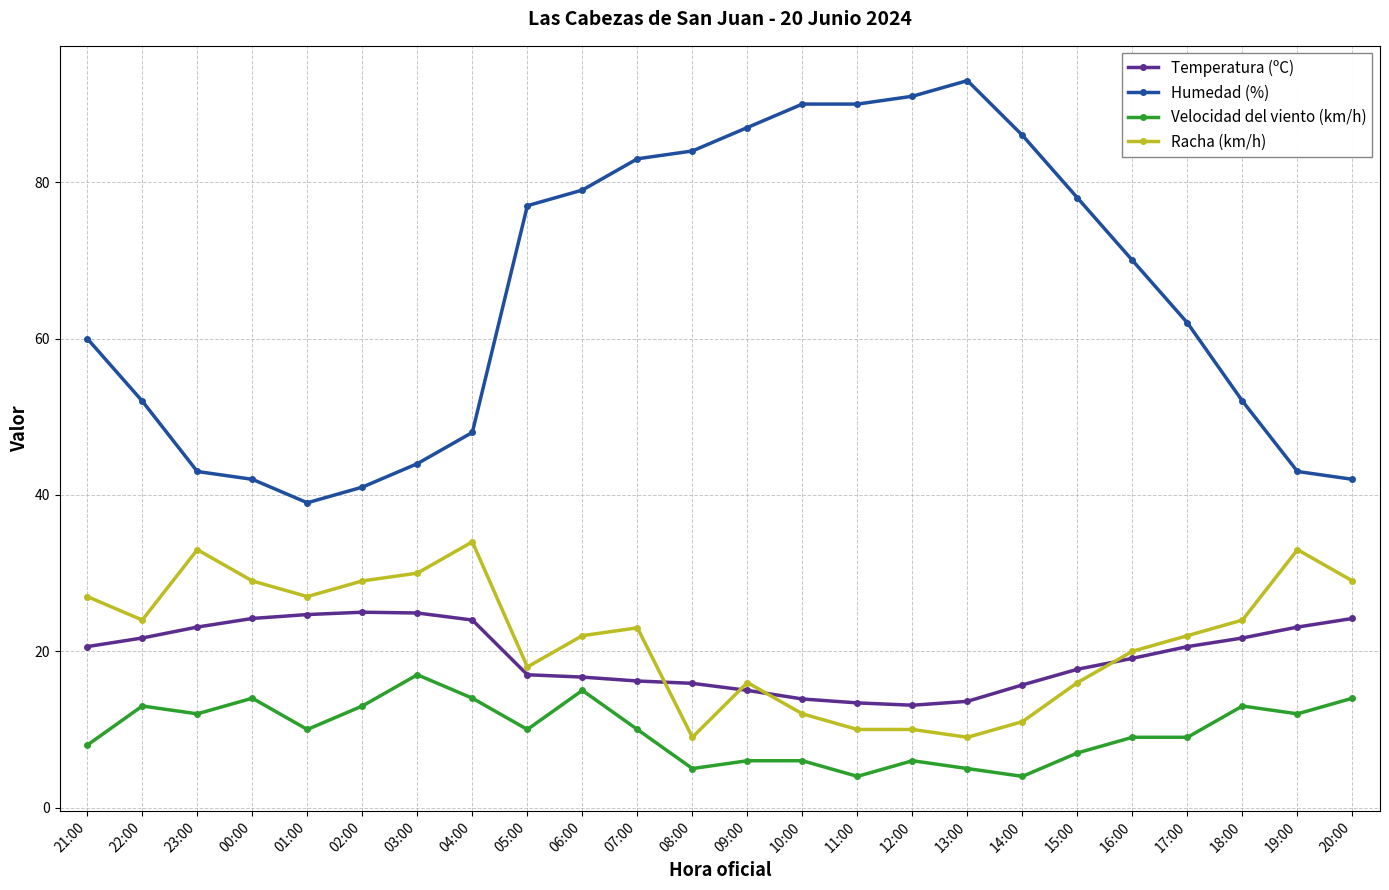

Rank the series at 19:00 from highest to lowest value.

Humedad (%), Racha (km/h), Temperatura (ºC), Velocidad del viento (km/h)